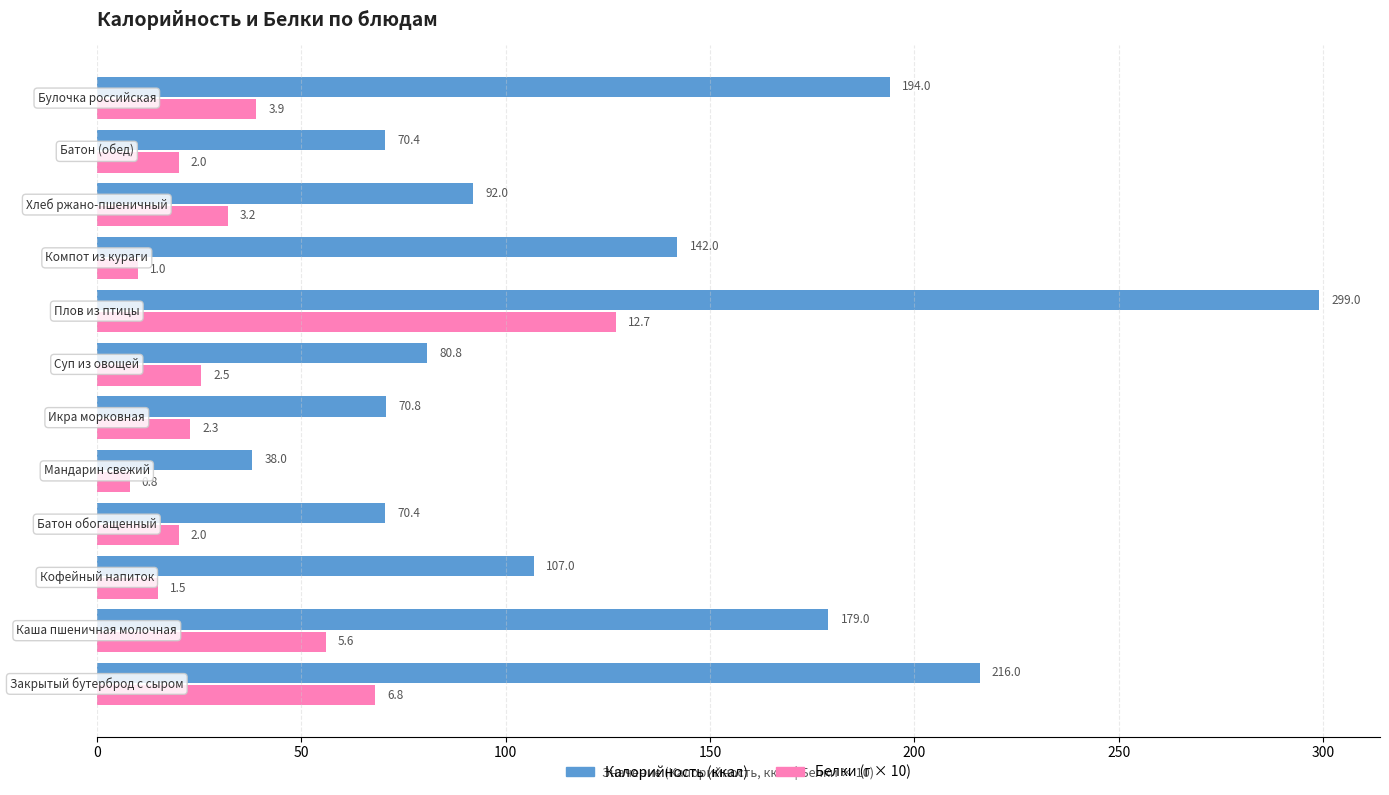

Count the number of data series in this chart.

2